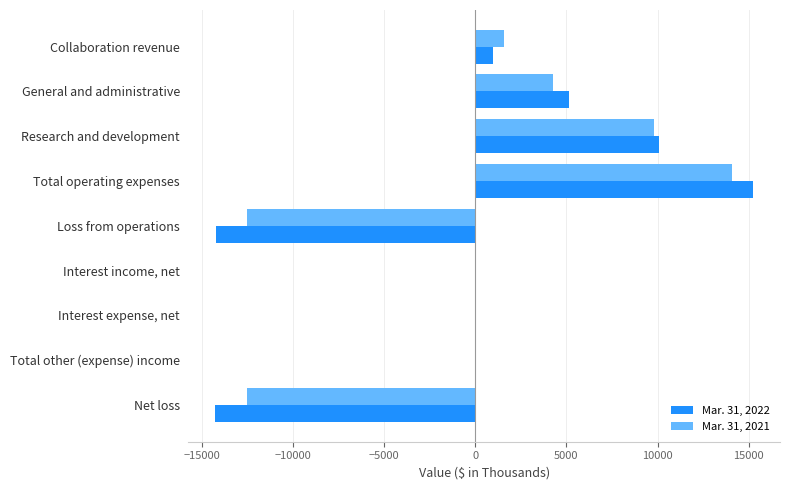

What is the maximum value for Mar. 31, 2022?

15238